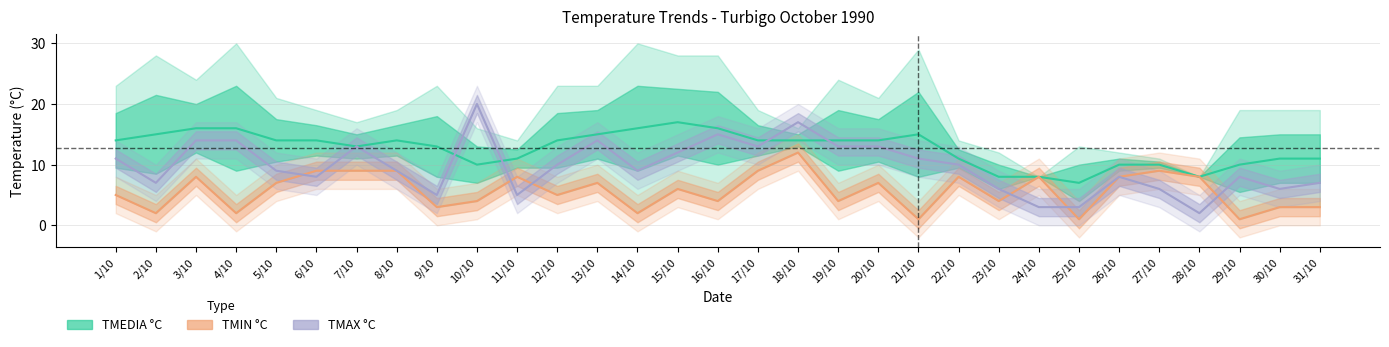

What is the minimum value shown in the chart?

1